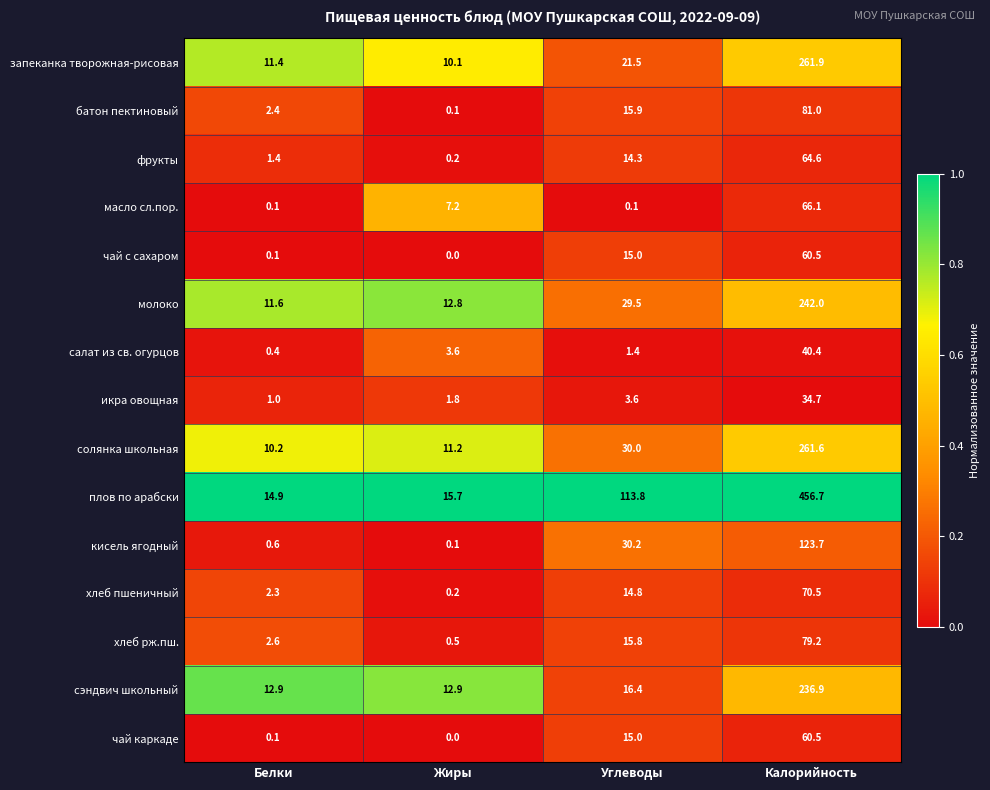

How many series are shown in this chart?

15